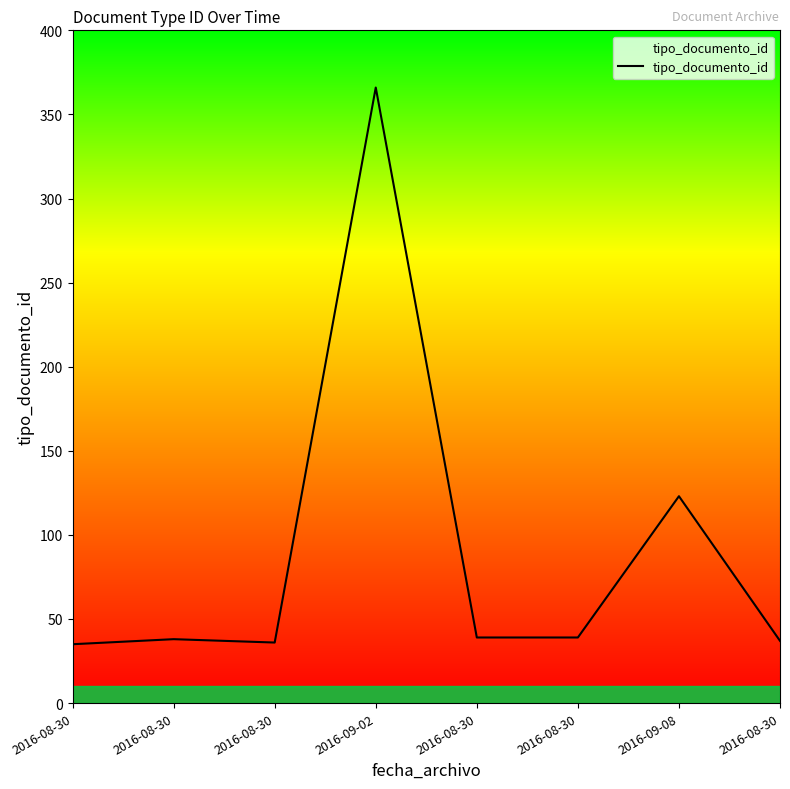

Count the number of data series in this chart.

1